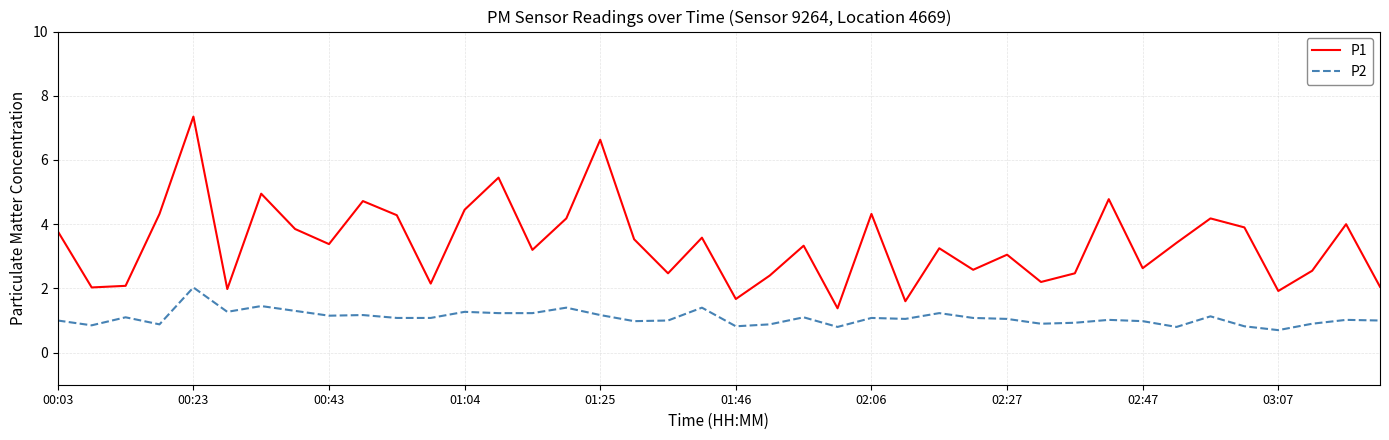

What is the difference between the maximum and minimum values in the P1 series?

6.0